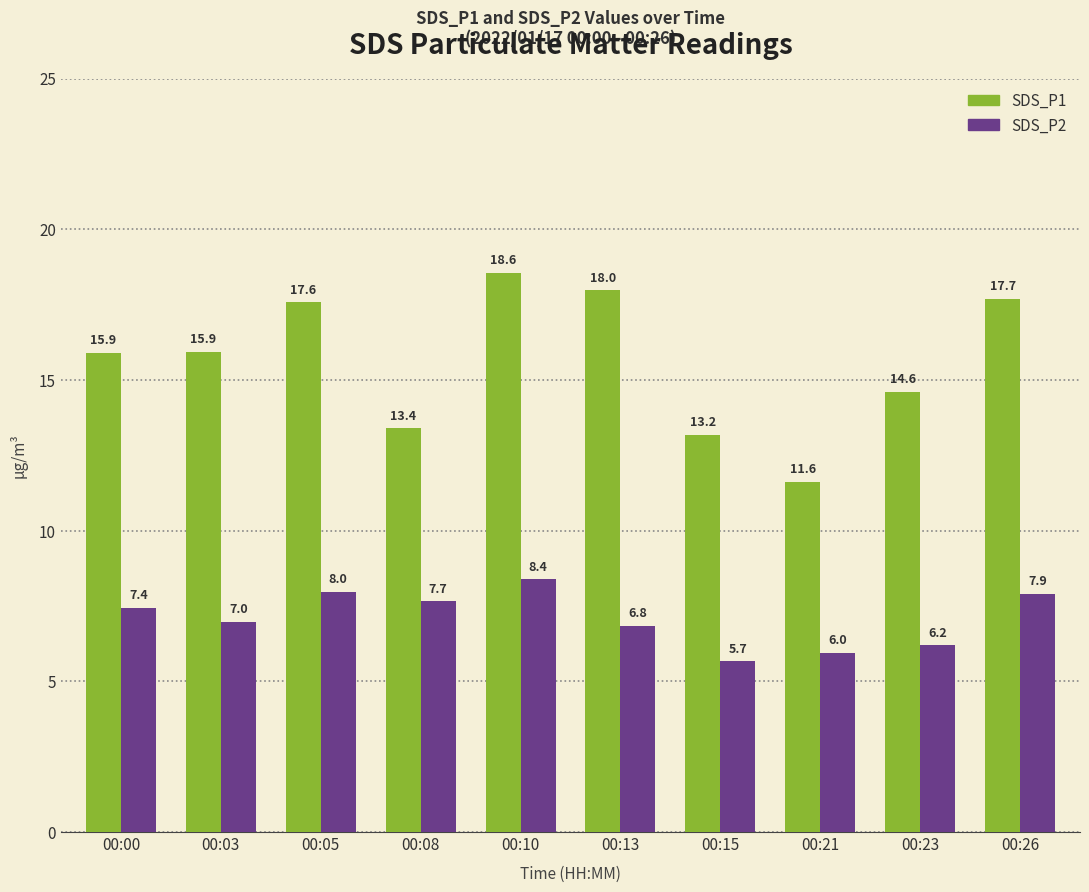

The SDS_P1 series shows 11.6 at 00:21. True or false?

True